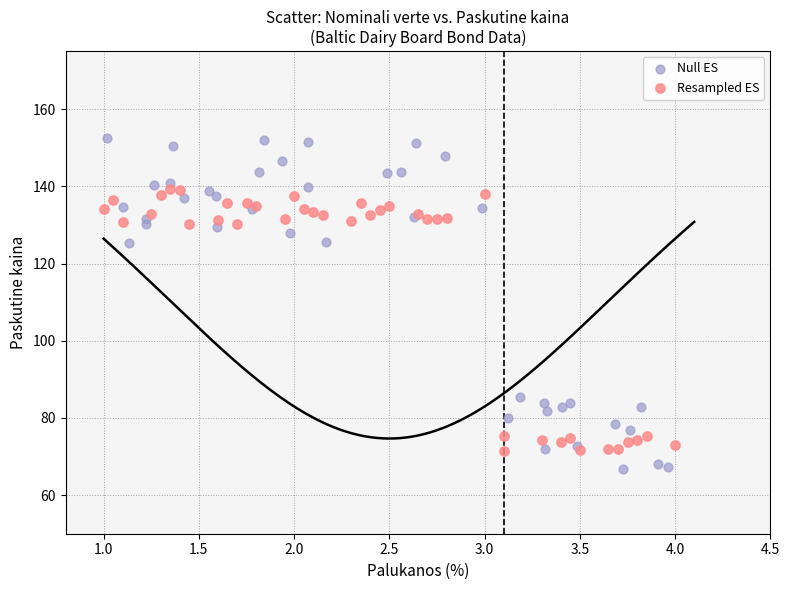

Which series has the widest spread of Y values?

Null ES